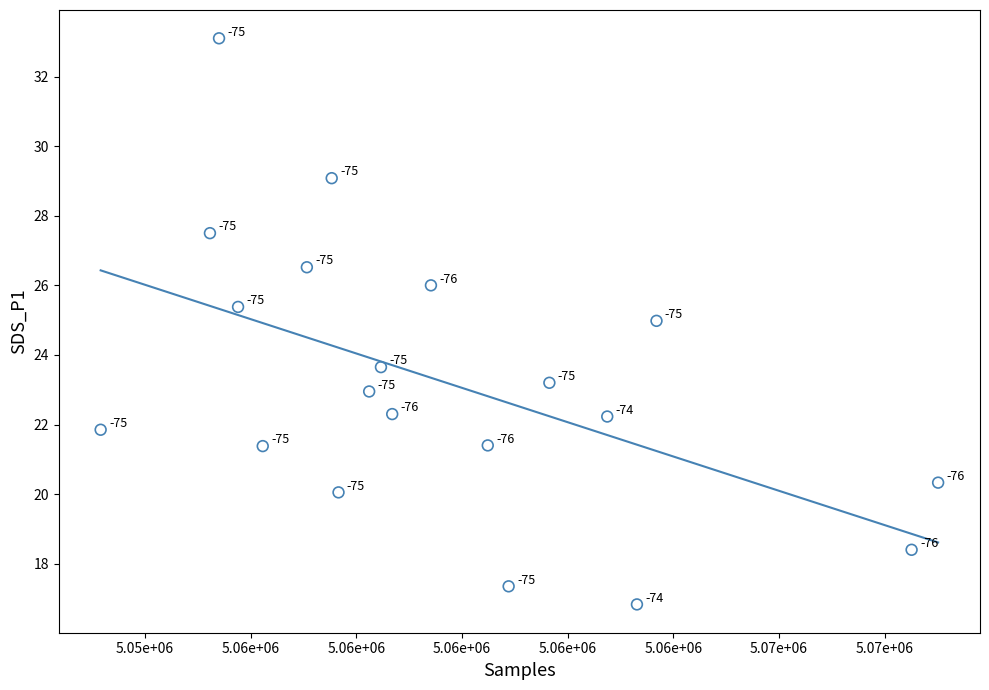

What is the range of X values (max minus min)?

15847.0